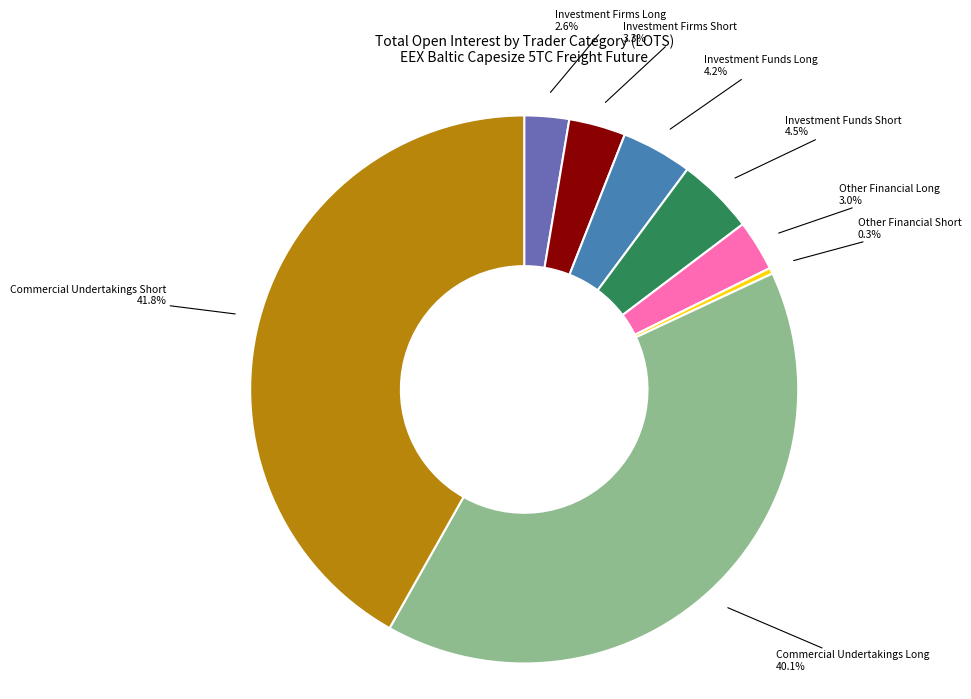

Which slice is the smallest?

Other Financial Short